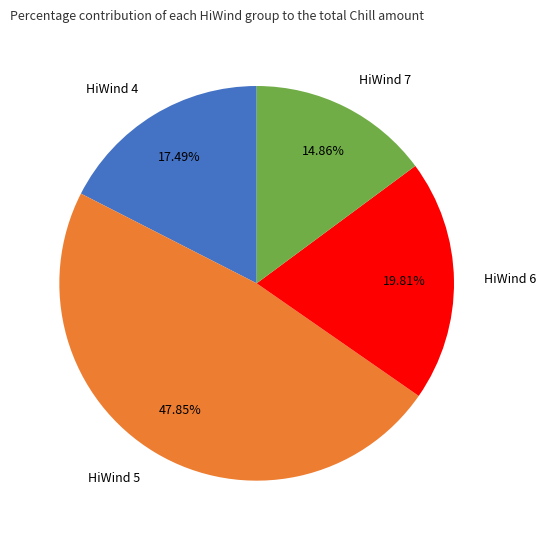

Is there any slice that represents more than half of the pie?

No